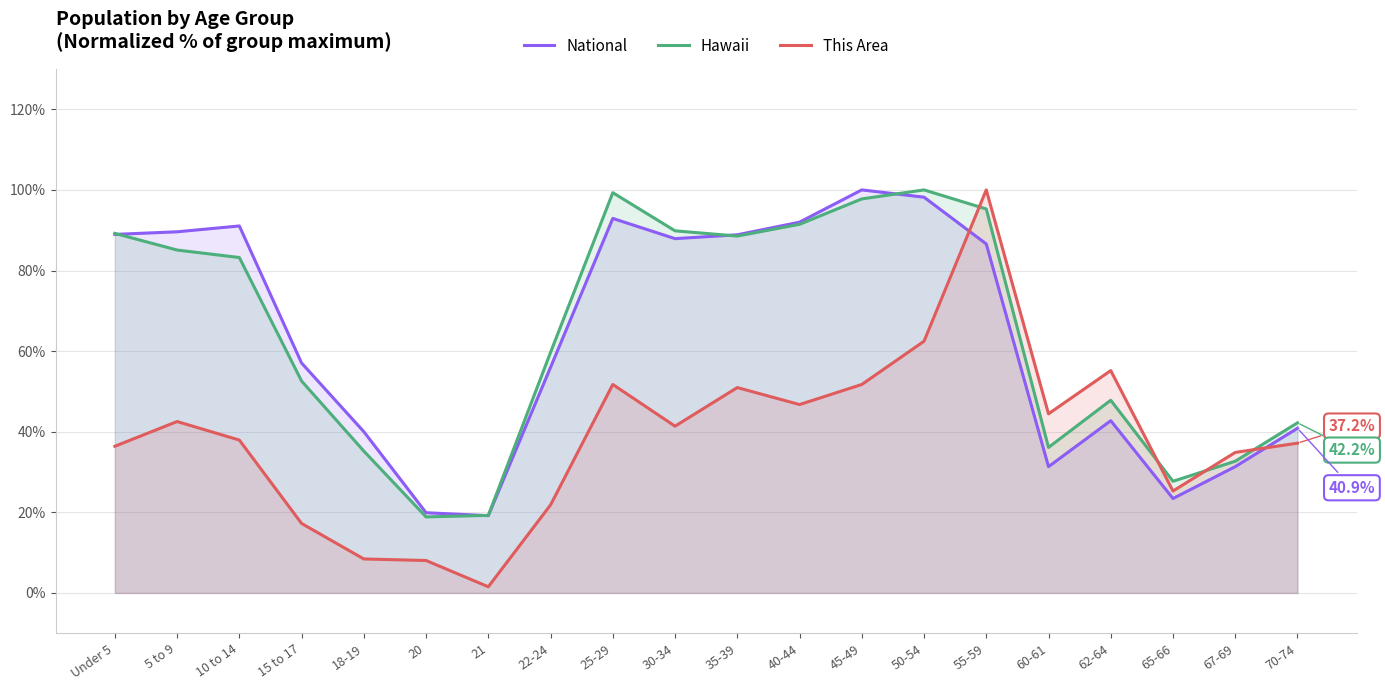

Where do This Area and Hawaii first cross each other?

50-54 and 55-59